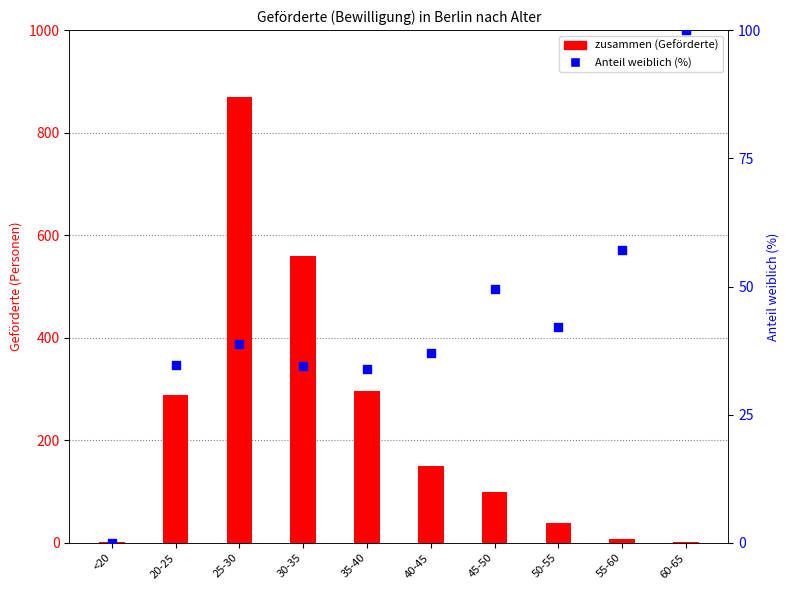

Which series contains the lowest Y value?

Anteil weiblich (%)